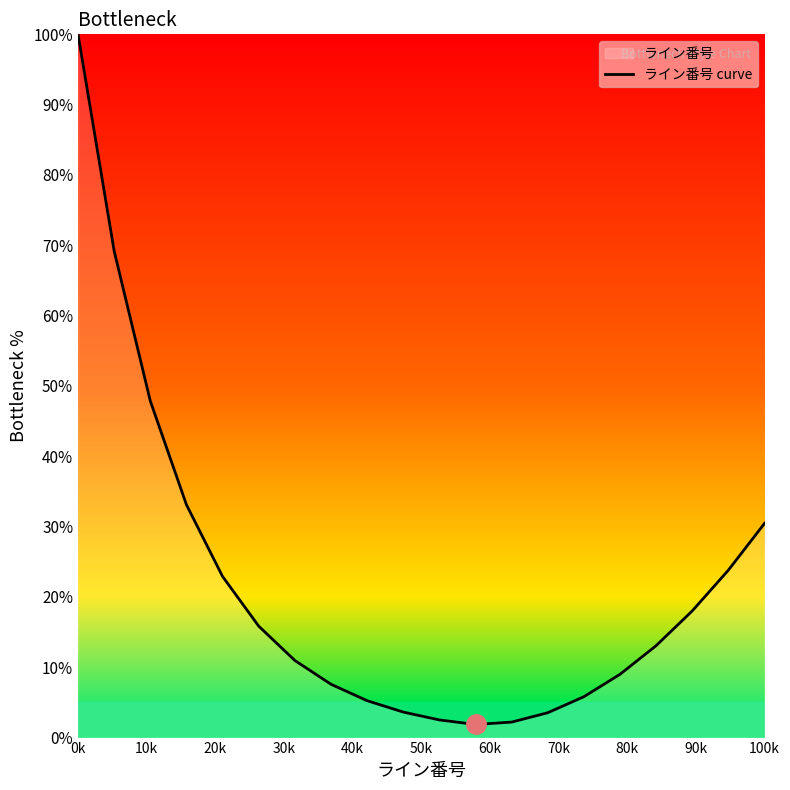

Where does the data first go above 13?

0k